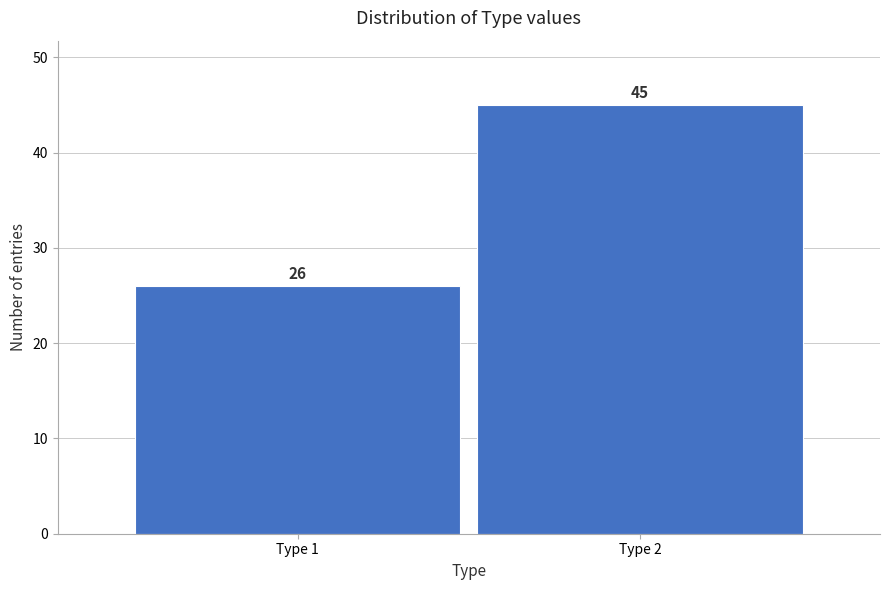

Reading left to right, extract all data points from this chart.

Type 1=26	Type 2=45